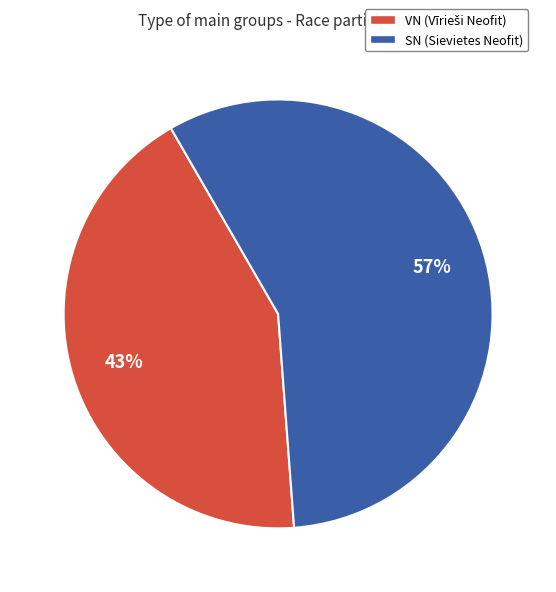

To the nearest percent, what is the difference between the VN and SN slice percentages?

14%